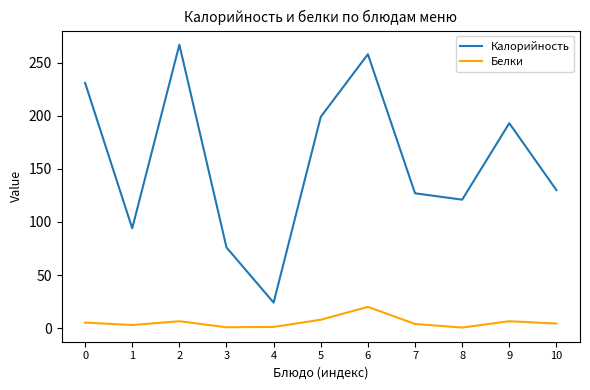

What is the smallest value displayed?

0.5